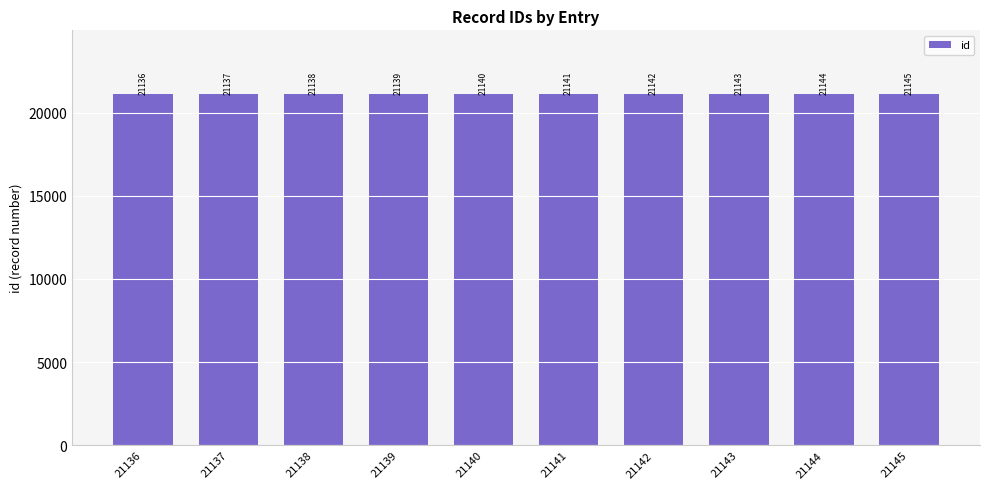

What is the difference between the maximum and second lowest values?

8